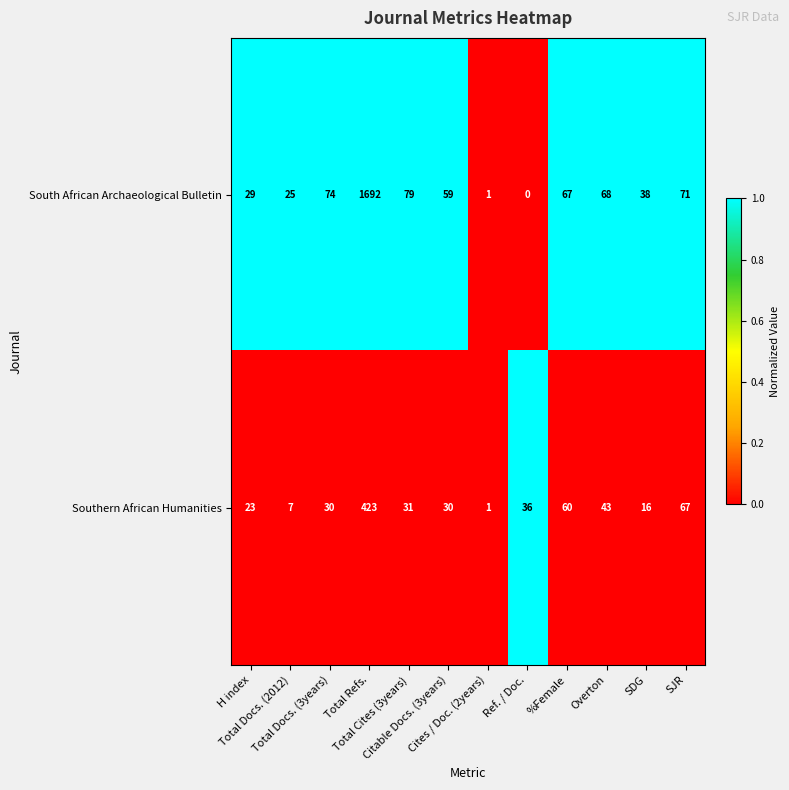

Which series has the largest range (max minus min)?

South African Archaeological Bulletin